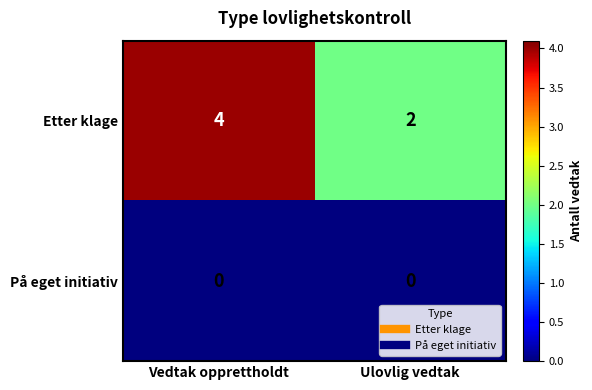

At which category does the chart reach its peak across all series?

Vedtak opprettholdt